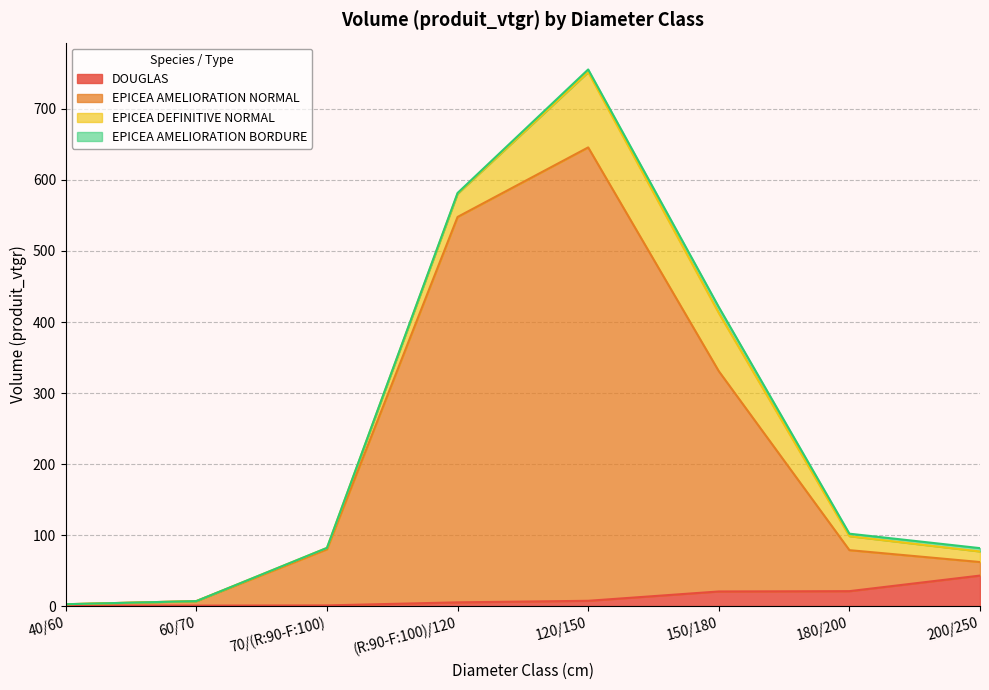

The value of EPICEA AMELIORATION NORMAL at 200/250 is 107.8. True or false?

False